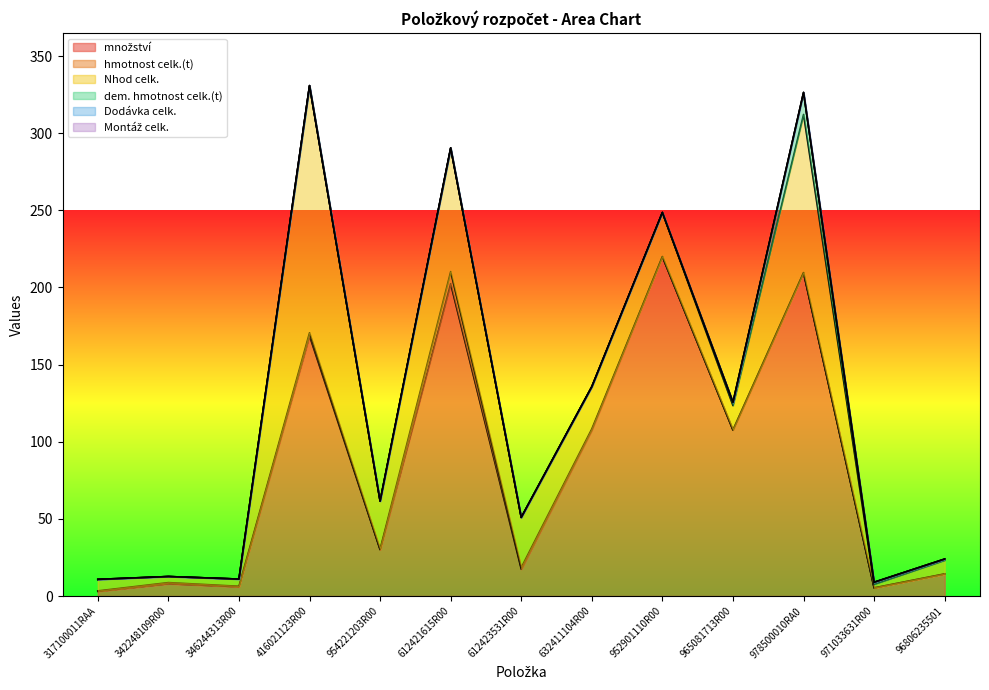

How many values in the hmotnost celk.(t) series exceed 0?

11